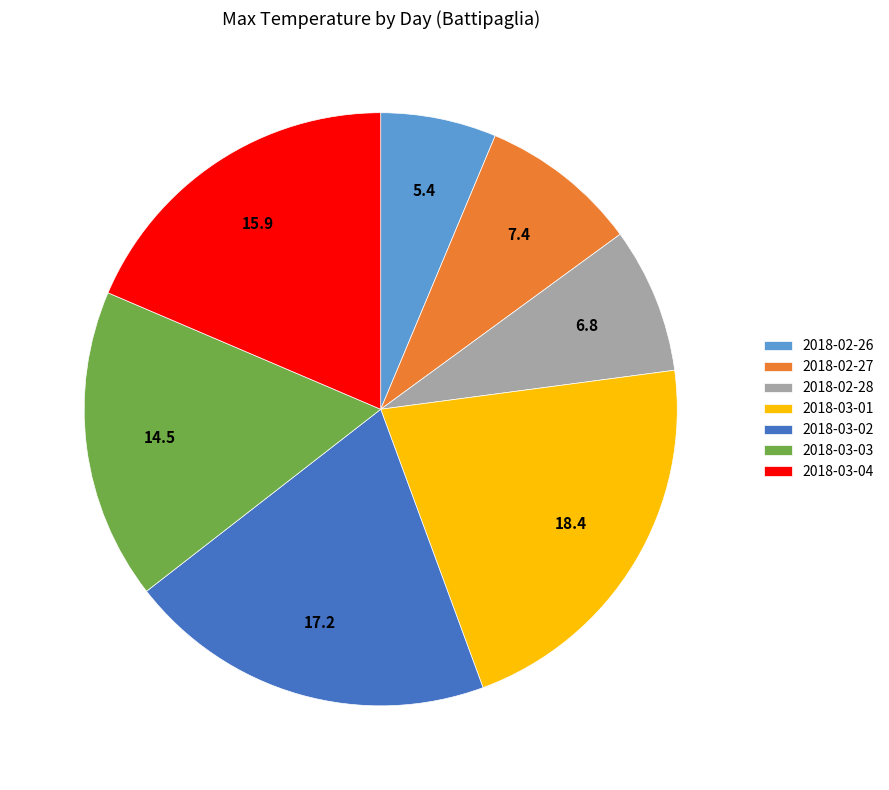

How many slices are in this pie chart?

7